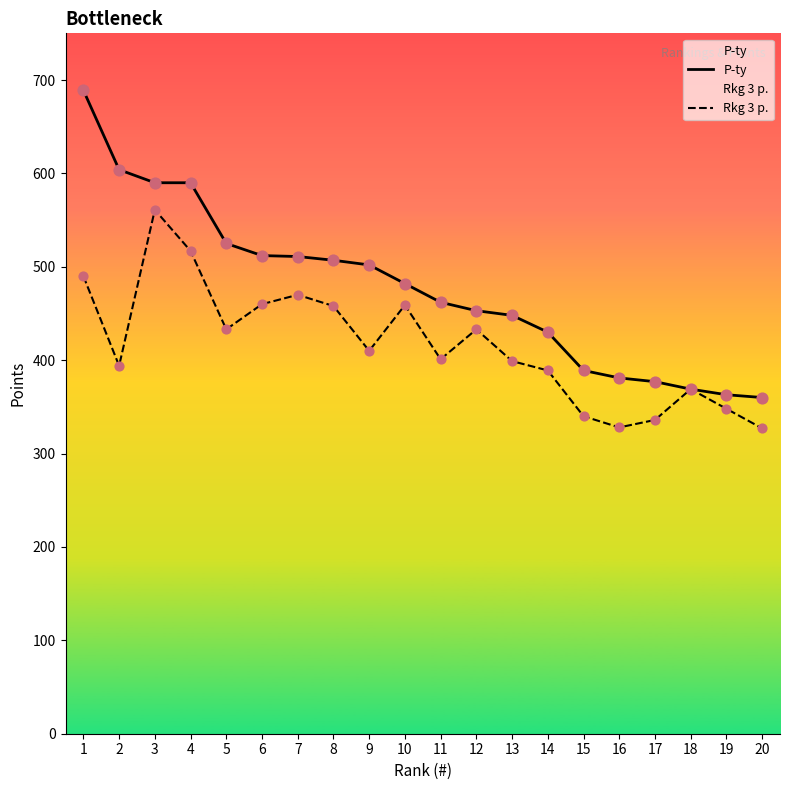

At which category is the sum across all series the highest?

1